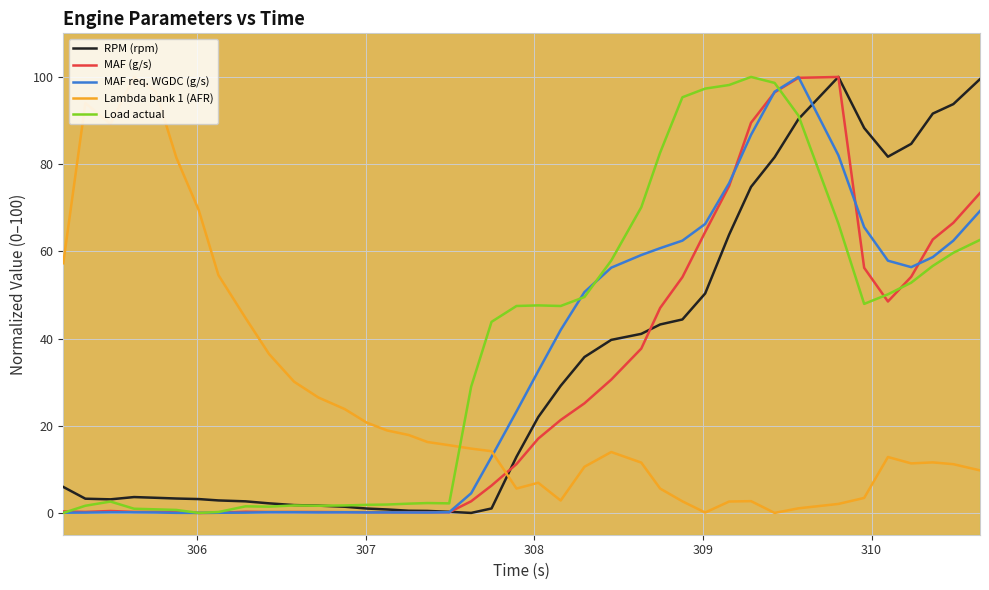

True or false: Load actual and Lambda bank 1 (AFR) intersect in this chart.

True